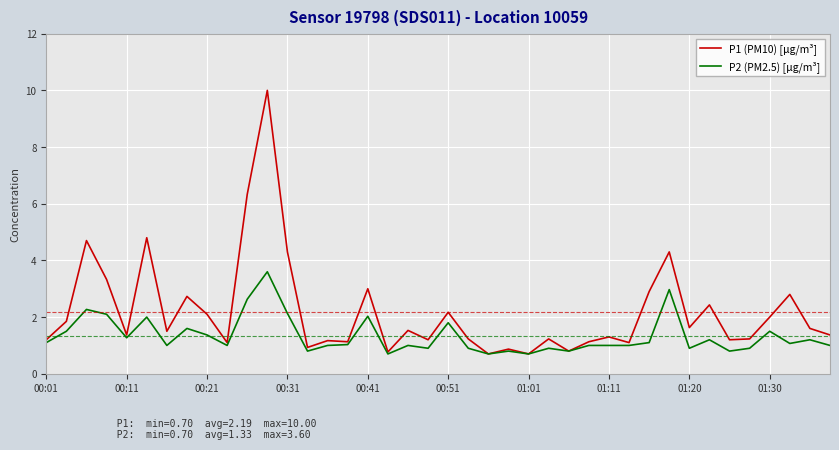

Which series has the largest range (max minus min)?

P1 (PM10) [μg/m³]